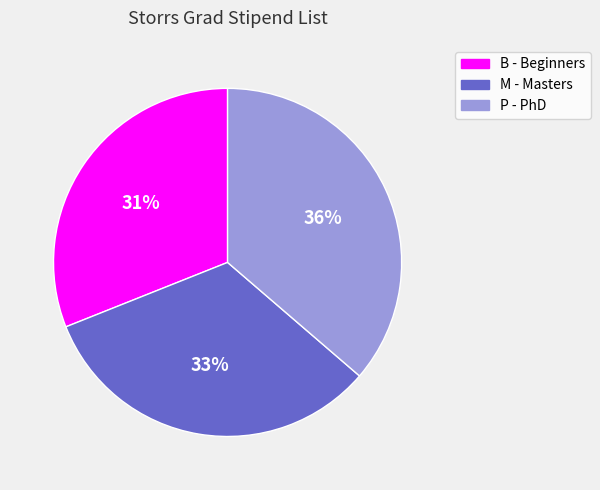

True or false: M - Masters accounts for 33% of the total.

True